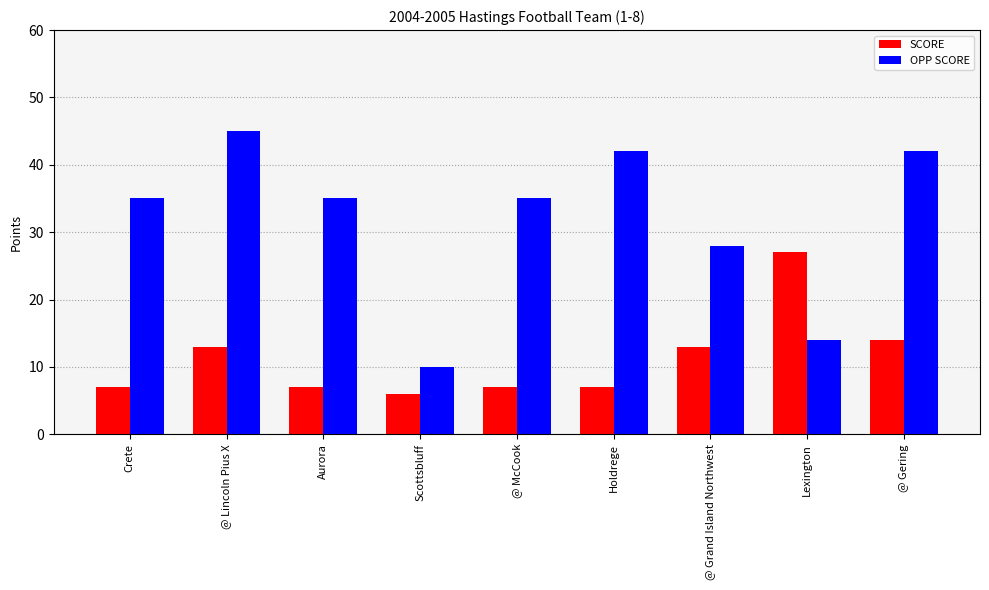

What is the sum of the SCORE values at Holdrege and Aurora?

14